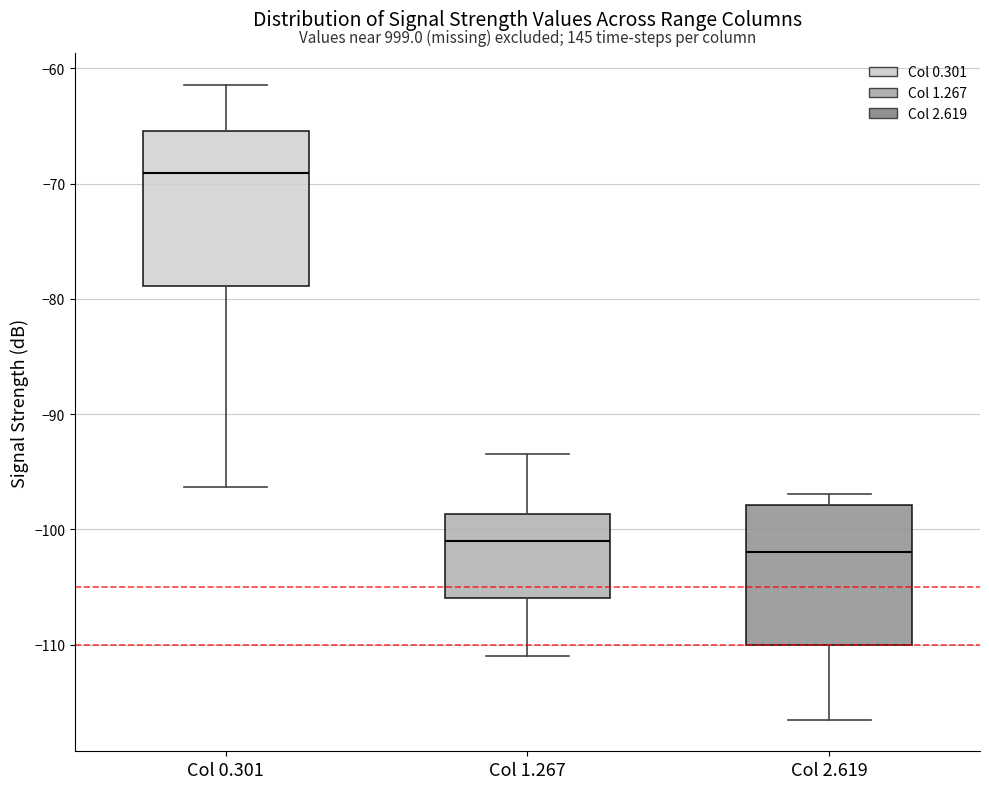

Where does the lower whisker of the box for Col 0.301 end on the y-axis? The values are not printed on the chart, so give them approximately, as read against the axis.

-96